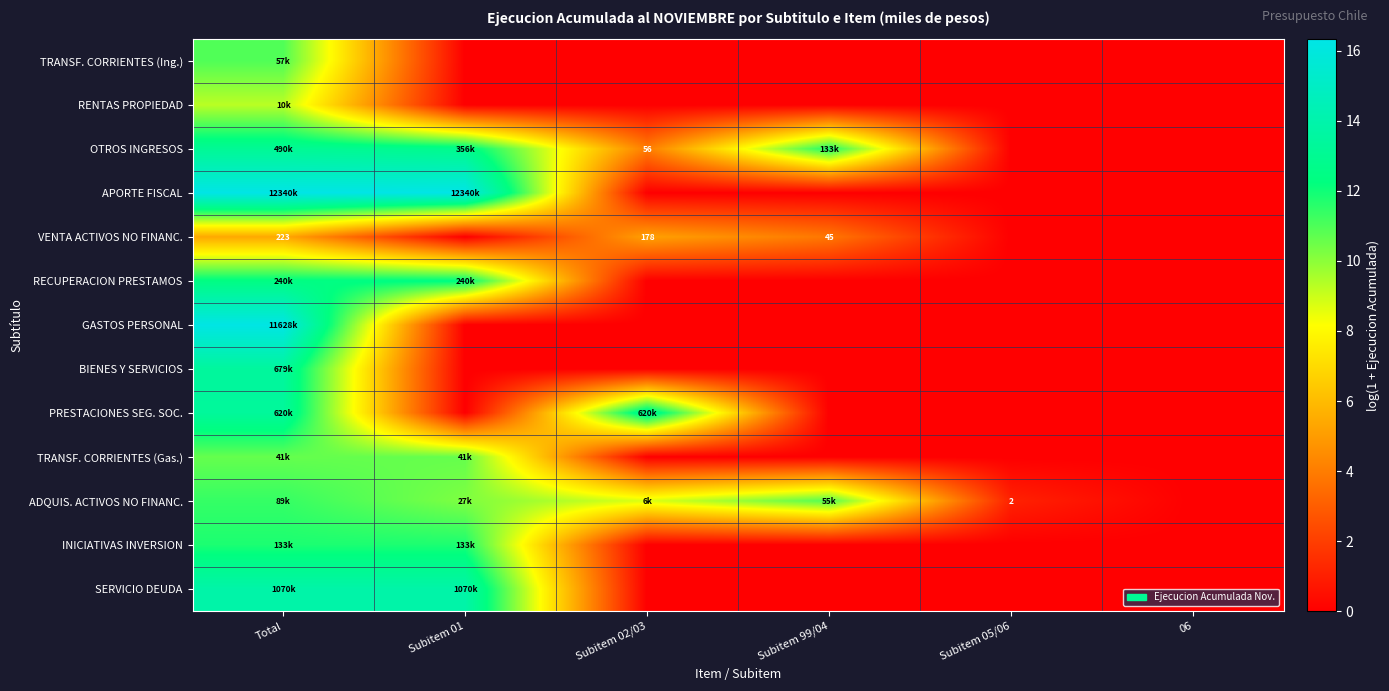

At Total, list the series in order from smallest to largest.

VENTA ACTIVOS NO FINANC., RENTAS PROPIEDAD, TRANSF. CORRIENTES (Gas.), TRANSF. CORRIENTES (Ing.), ADQUIS. ACTIVOS NO FINANC., INICIATIVAS INVERSION, RECUPERACION PRESTAMOS, OTROS INGRESOS, PRESTACIONES SEG. SOC., BIENES Y SERVICIOS, SERVICIO DEUDA, GASTOS PERSONAL, APORTE FISCAL